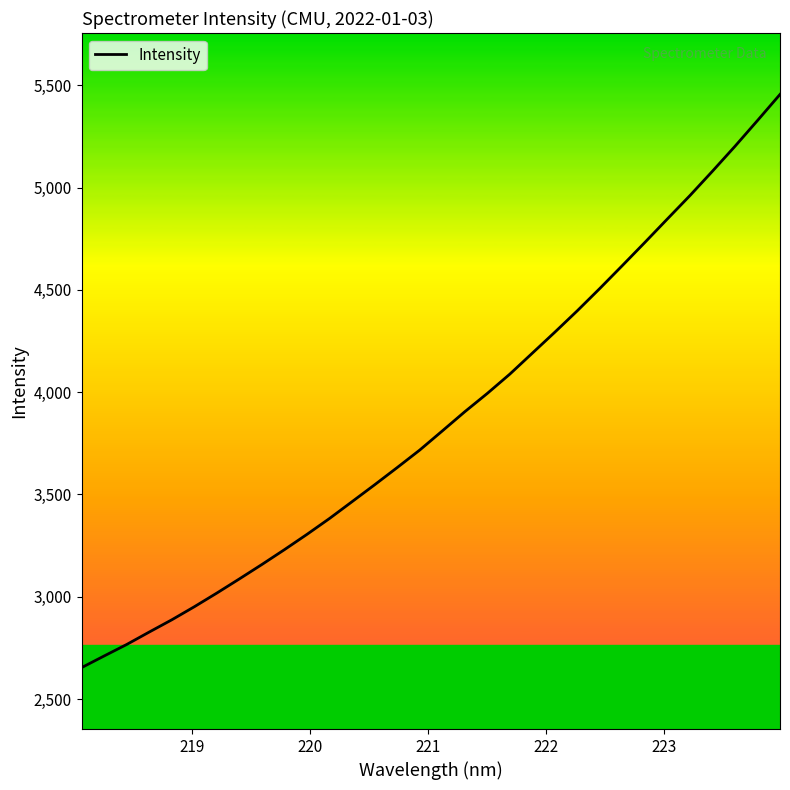

What is the minimum value shown in the chart?

2653.6